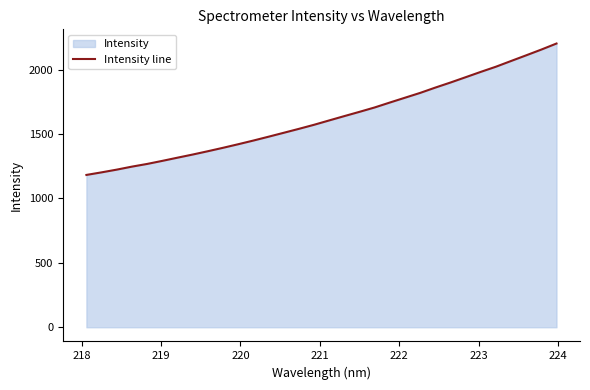

What is the difference between the maximum and minimum values?

1019.9